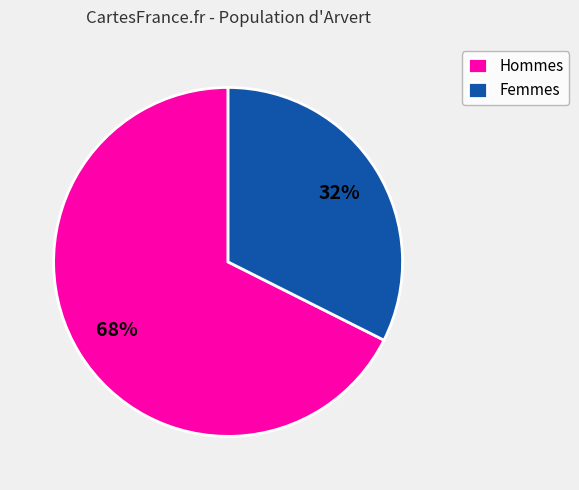

Combined, do Femmes and Hommes account for over 50%?

Yes